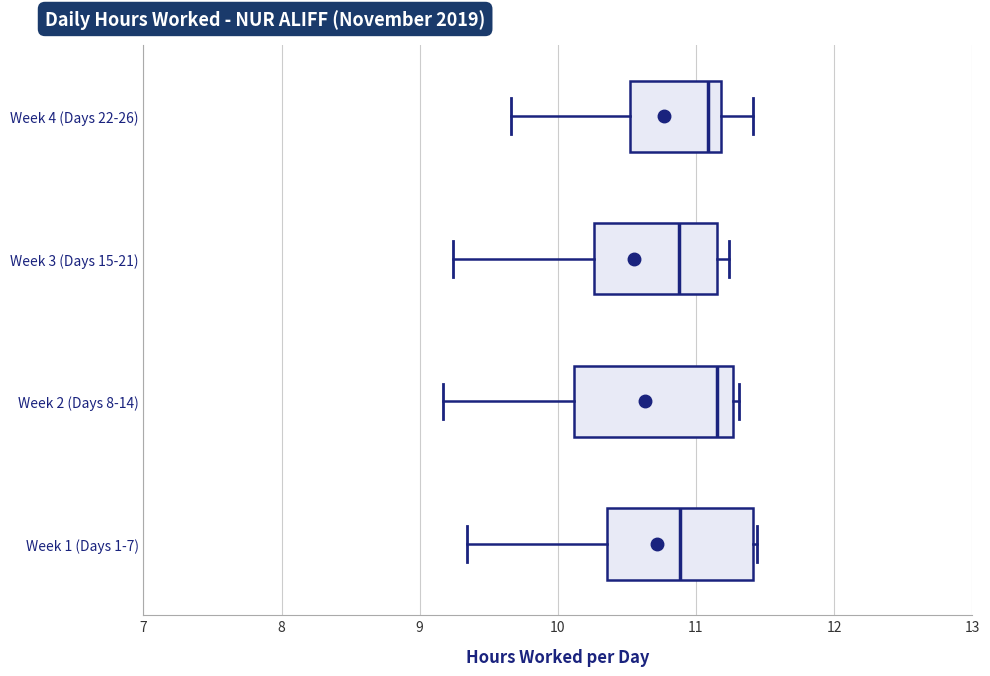

Reading bottom to top, read every box against the x-axis: the position of its median line, the range the box covers, and the ends of its whiskers. The values are not printed on the chart, so give them approximately, as read against the axis.

Week 1 (Days 1-7): median 10.9, box 10.4 to 11.4, whiskers 9.3 to 11.4
Week 2 (Days 8-14): median 11.2, box 10.1 to 11.3, whiskers 9.2 to 11.3 (just right of the box's right edge)
Week 3 (Days 15-21): median 10.9, box 10.3 to 11.2, whiskers 9.2 to 11.2 (just right of the box's right edge)
Week 4 (Days 22-26): median 11.1, box 10.5 to 11.2, whiskers 9.7 to 11.4